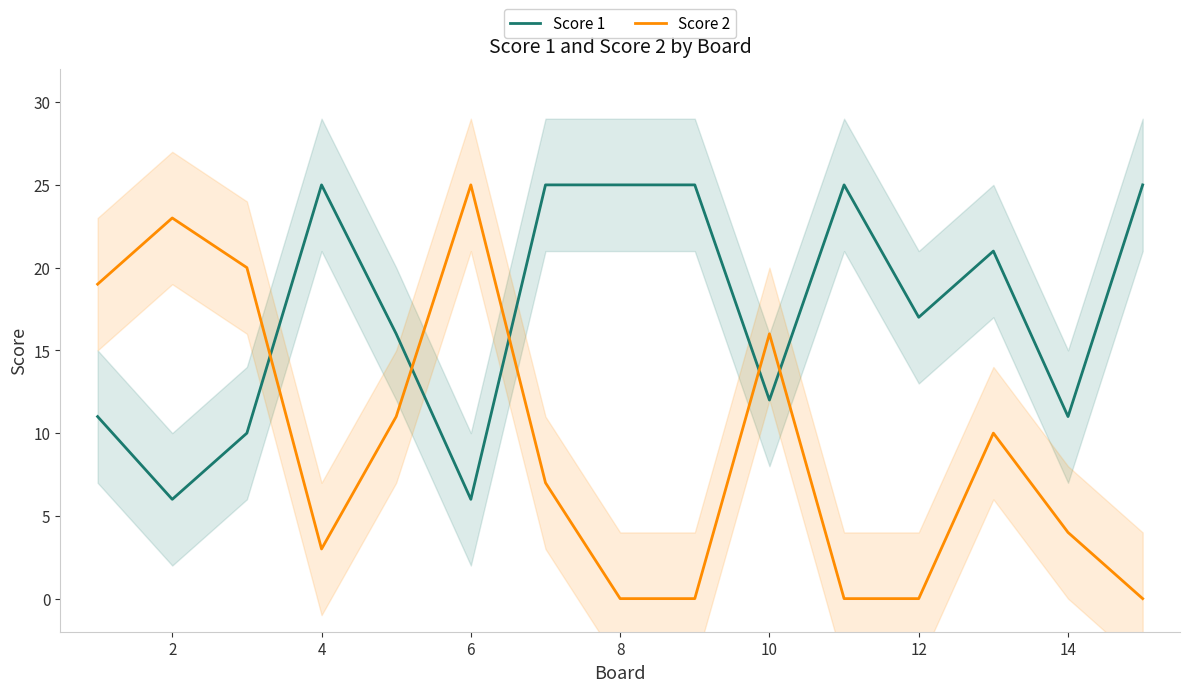

At which category does Score 2 reach its first local peak?

2